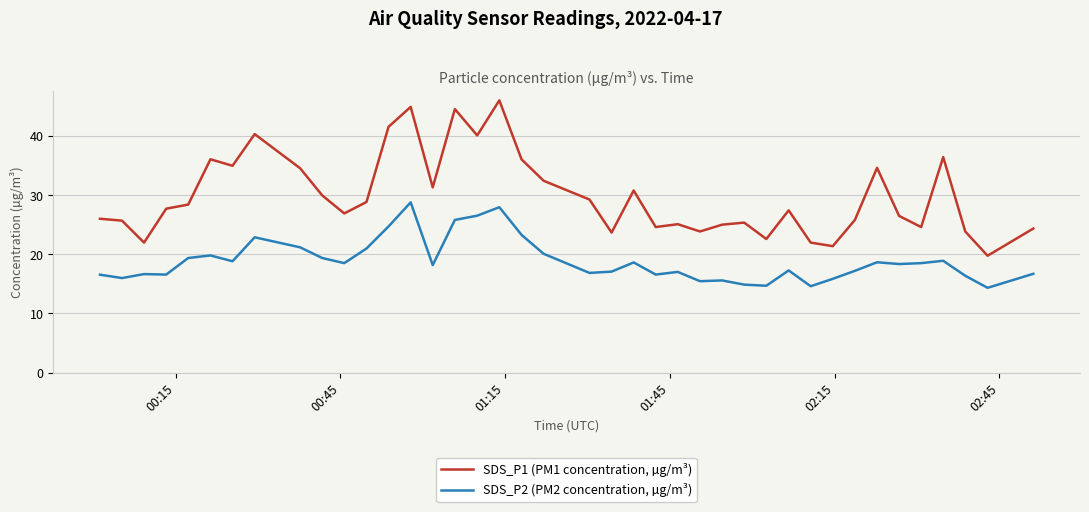

What is the highest value of the SDS_P1 (PM1 concentration, µg/m³) series?

46.0